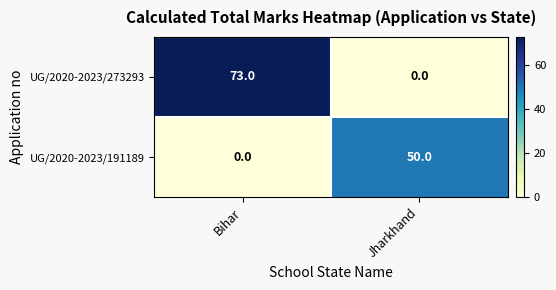

Is it true that UG/2020-2023/191189 equals 0 at Bihar?

True